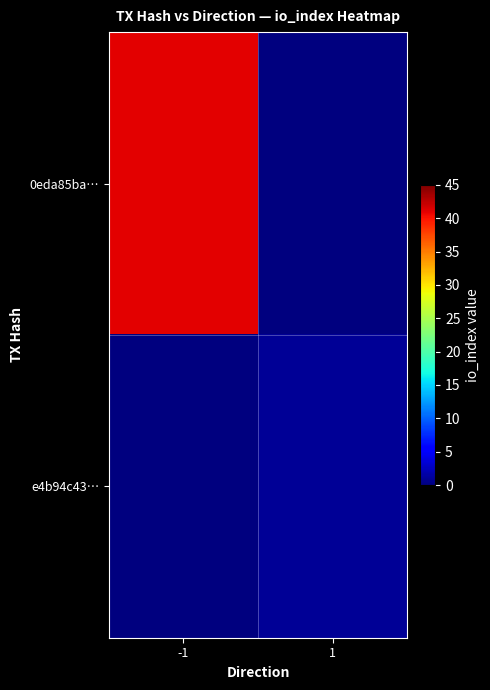

At which category does the chart reach its peak across all series?

-1